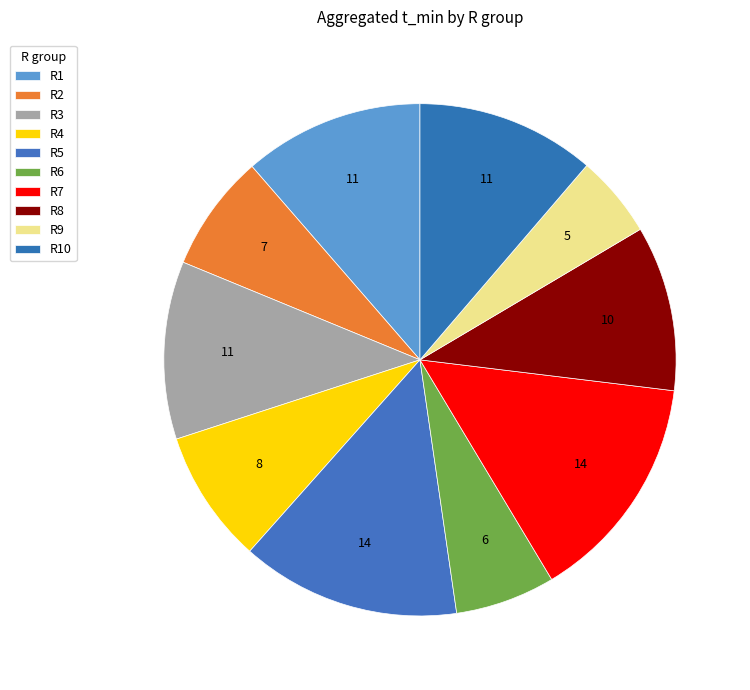

Does any single category account for the majority?

No